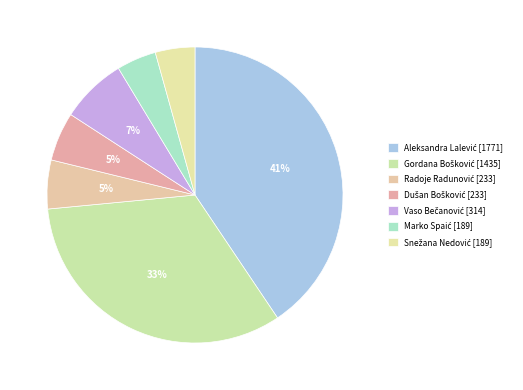

What is the largest slice in the pie chart?

Aleksandra Lalević